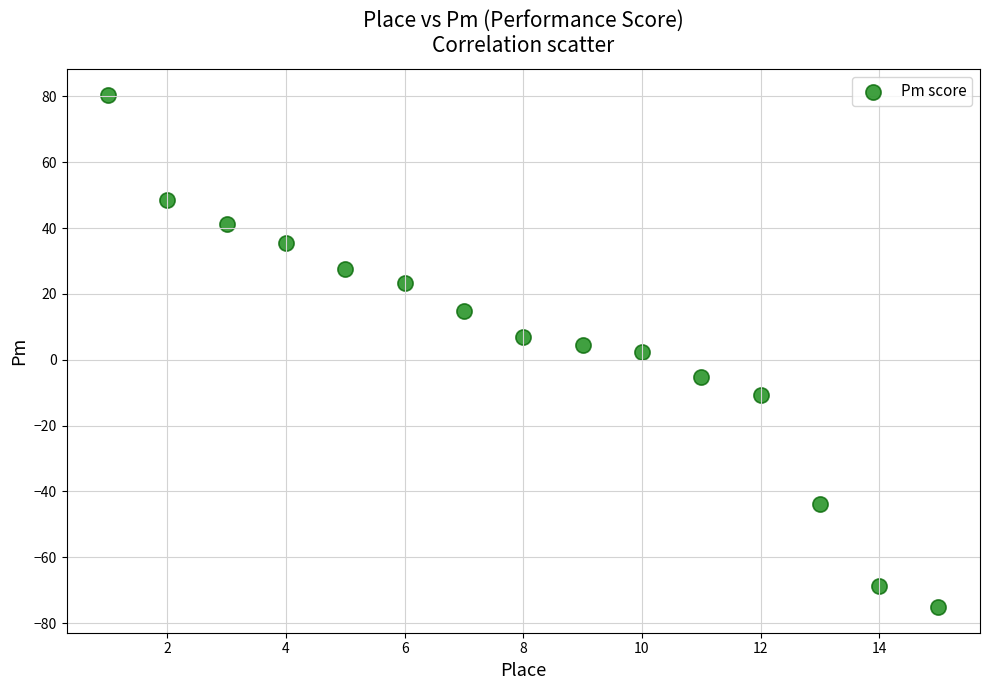

What is the range of Y values (max minus min)?

155.6